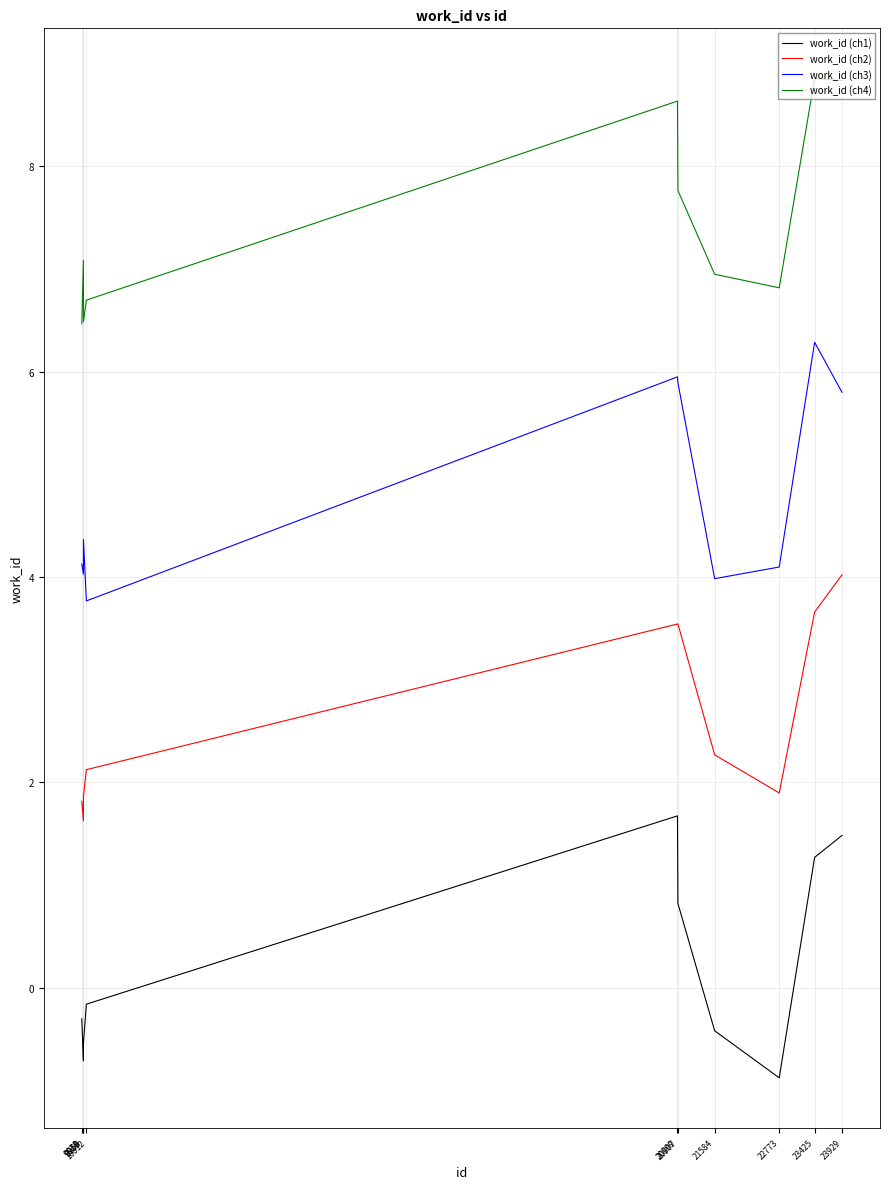

Which category has the lowest value in the work_id (ch2) series?

9958